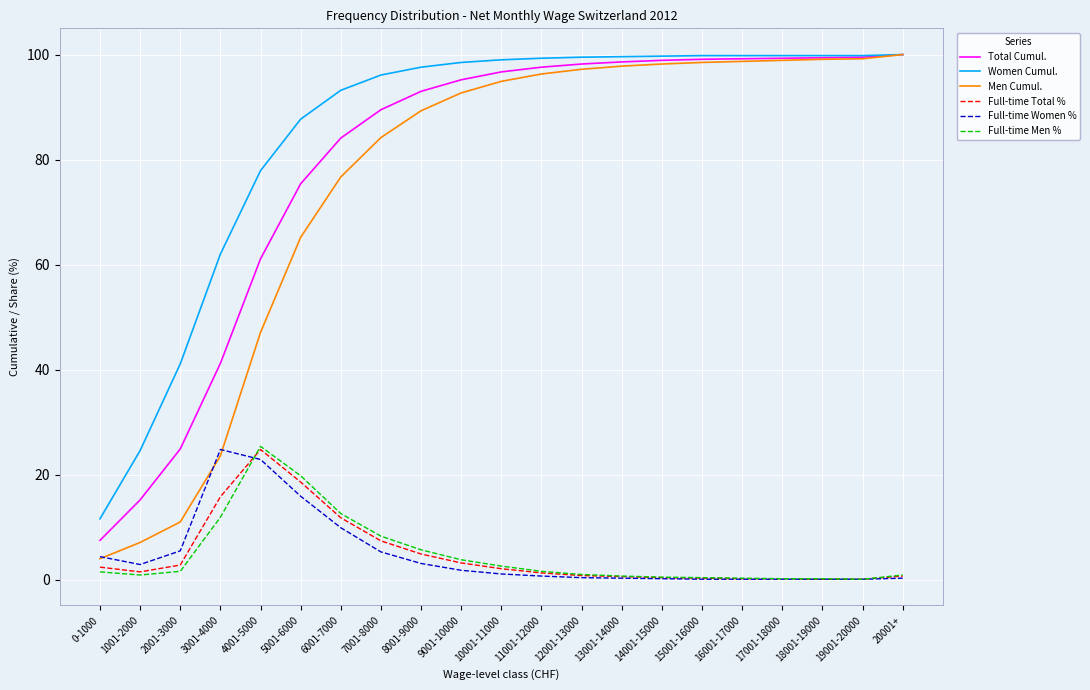

True or false: Full-time Total % and Total Cumul. intersect in this chart.

False